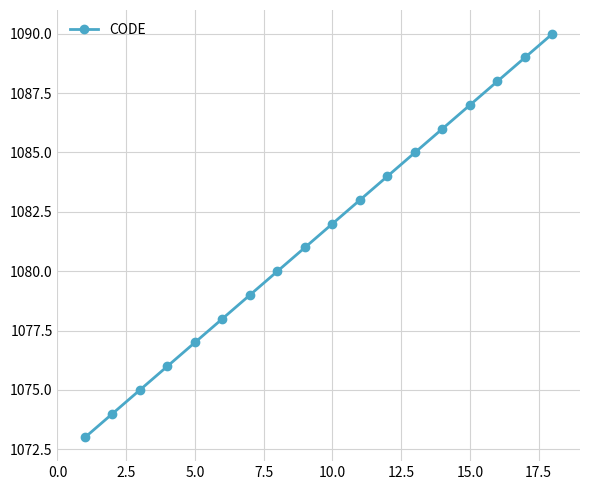

What is the maximum value shown in the chart?

1090